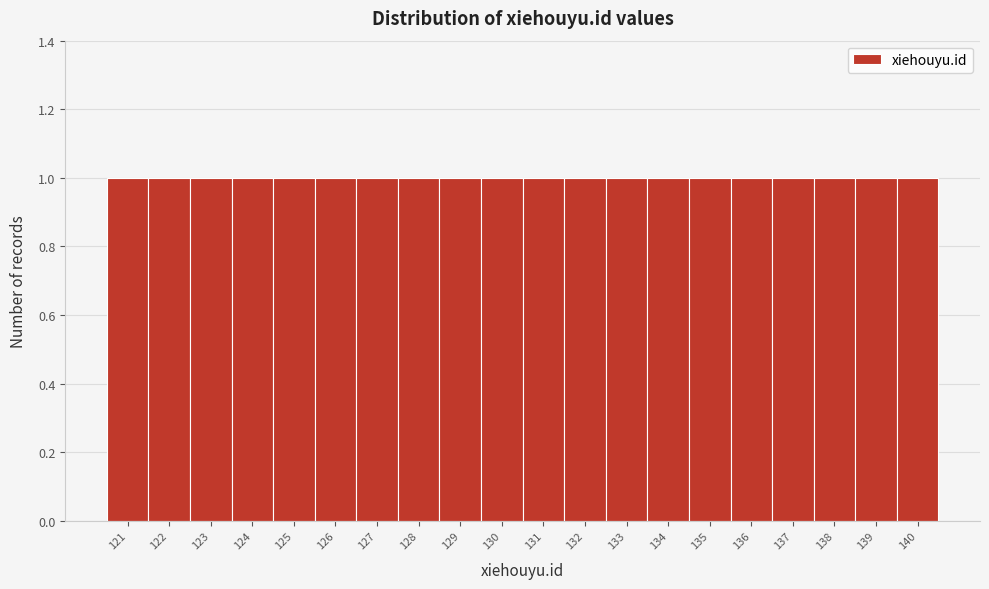

Reading left to right, transcribe this chart: for each bar, give the range it covers on the x-axis and its height. The values are not printed on the chart, so give them approximately, as read against the axis.

120.5 to 121.5: 1
121.5 to 122.5: 1
122.5 to 123.5: 1
123.5 to 124.5: 1
124.5 to 125.5: 1
125.5 to 126.5: 1
126.5 to 127.5: 1
127.5 to 128.5: 1
128.5 to 129.5: 1
129.5 to 130.5: 1
130.5 to 131.5: 1
131.5 to 132.5: 1
132.5 to 133.5: 1
133.5 to 134.5: 1
134.5 to 135.5: 1
135.5 to 136.5: 1
136.5 to 137.5: 1
137.5 to 138.5: 1
138.5 to 139.5: 1
139.5 to 140.5: 1